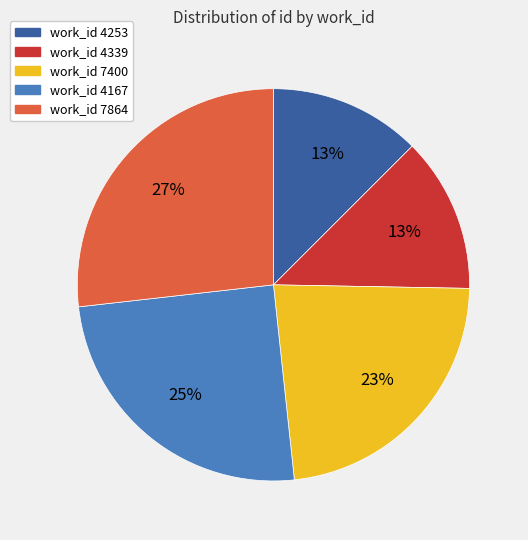

How many segments does this pie chart have?

5